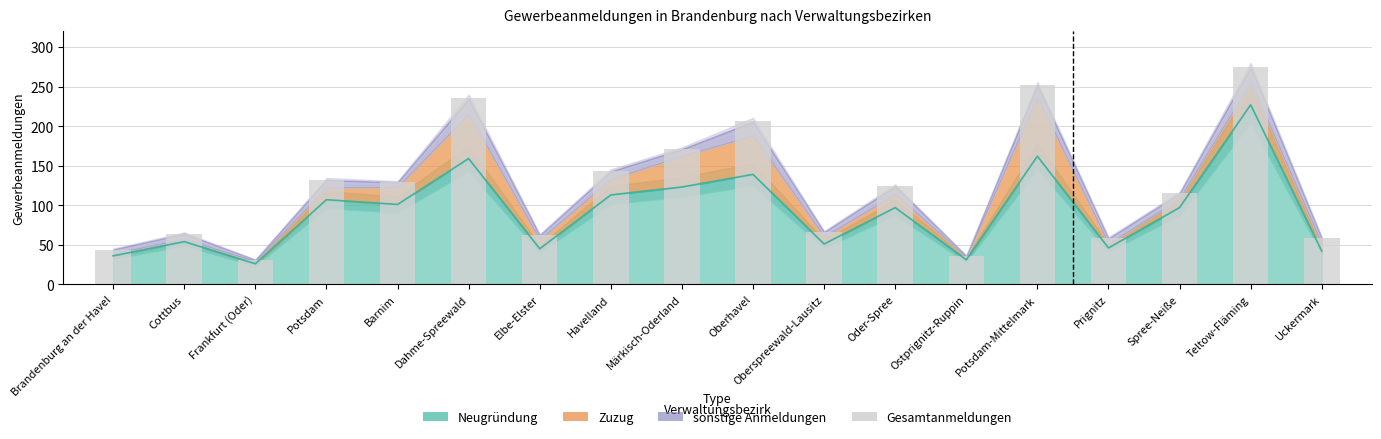

Count the number of categories in the chart.

18